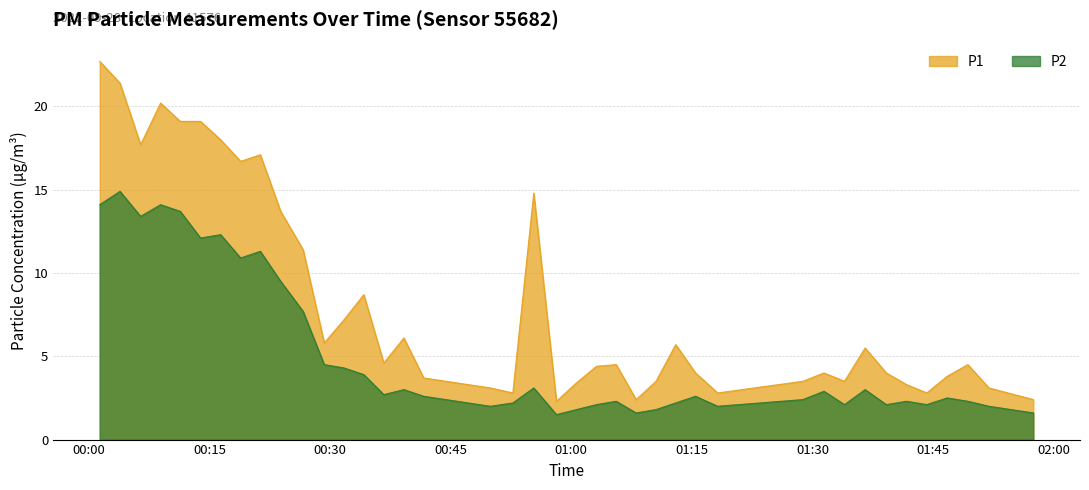

How many series are shown in this chart?

2